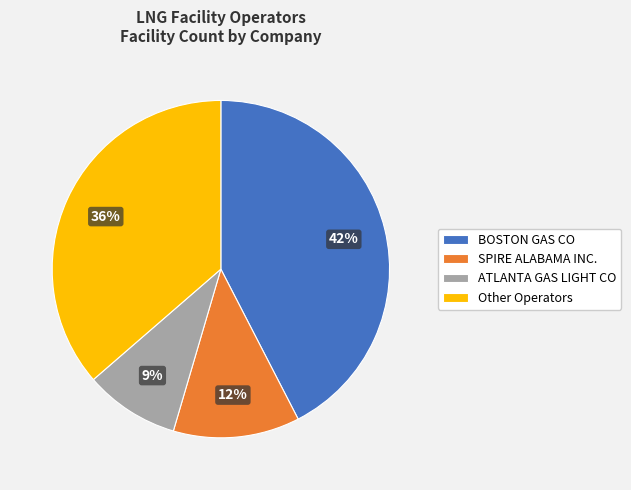

What percentage is the BOSTON GAS CO slice, to the nearest percent?

42%